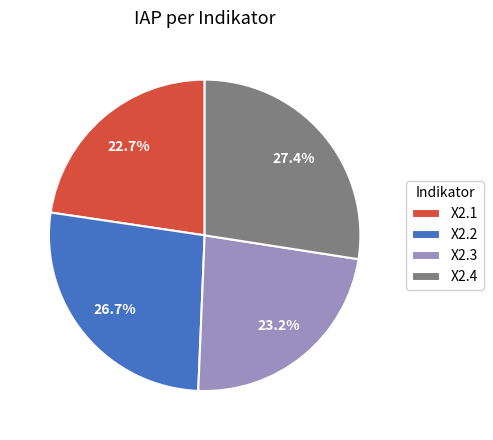

What is the ratio of the value at X2.1 to the value at X2.3?

1.0